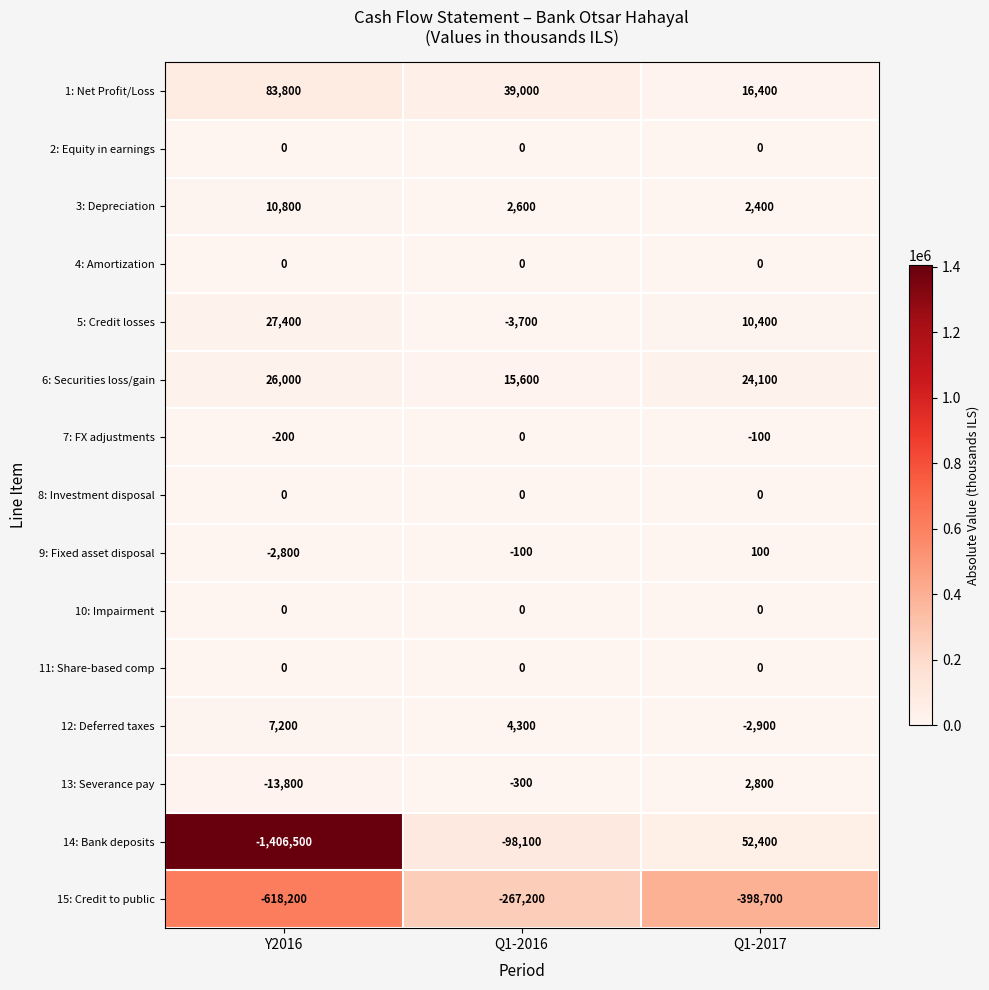

Is the value of 6: Securities loss/gain at Q1-2016 greater than the value of 5: Credit losses at Q1-2016?

Yes